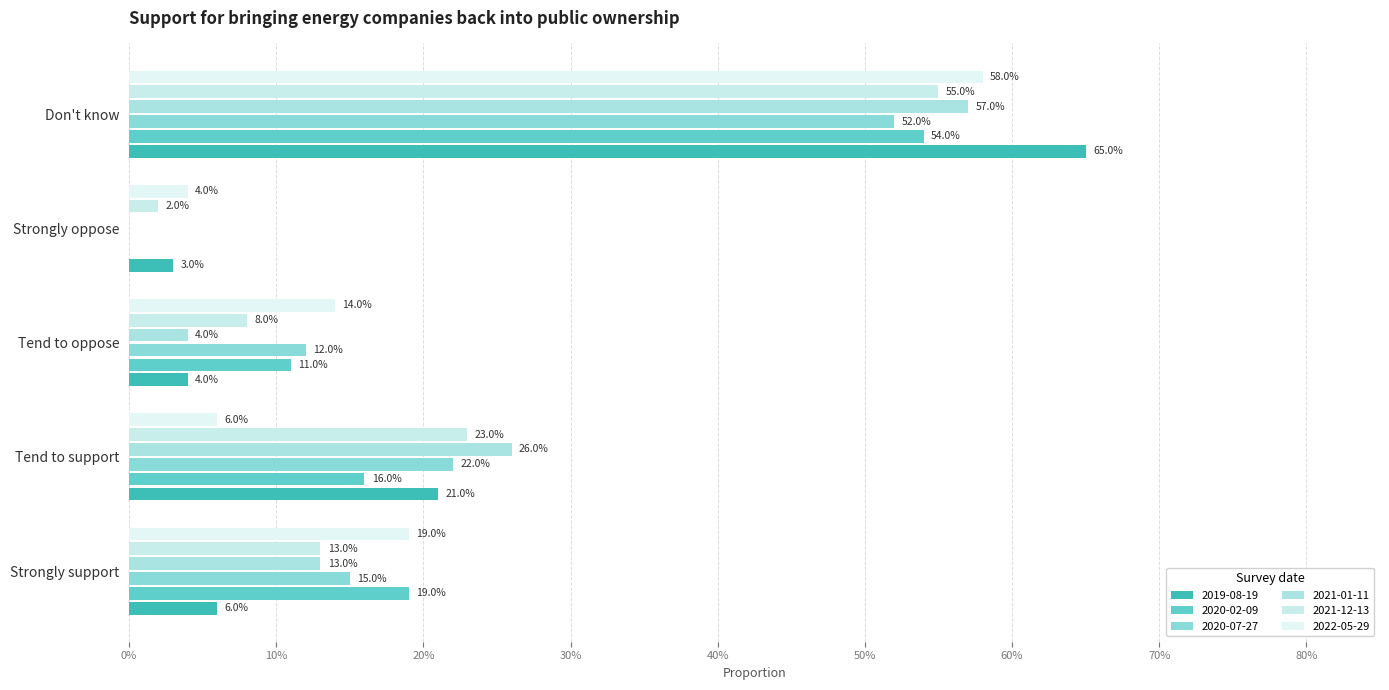

At Tend to oppose, list the series in order from smallest to largest.

2019-08-19, 2021-01-11, 2021-12-13, 2020-02-09, 2020-07-27, 2022-05-29